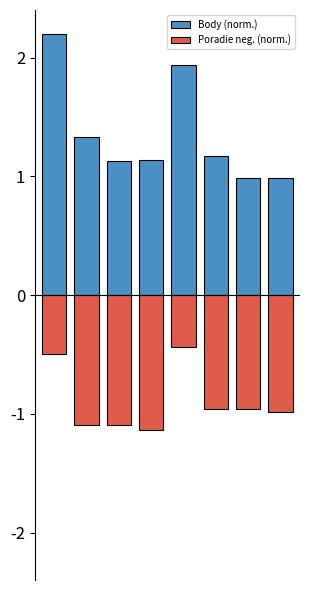

Reading left to right, list all the values displayed in this chart.

Body (norm.): 0=2.2	1=1.3	2=1.1	3=1.1	4=1.9	5=1.2	6=1.0	7=1.0
Poradie neg. (norm.): 0=-0.5	1=-1.1	2=-1.1	3=-1.1	4=-0.4	5=-1.0	6=-1.0	7=-1.0